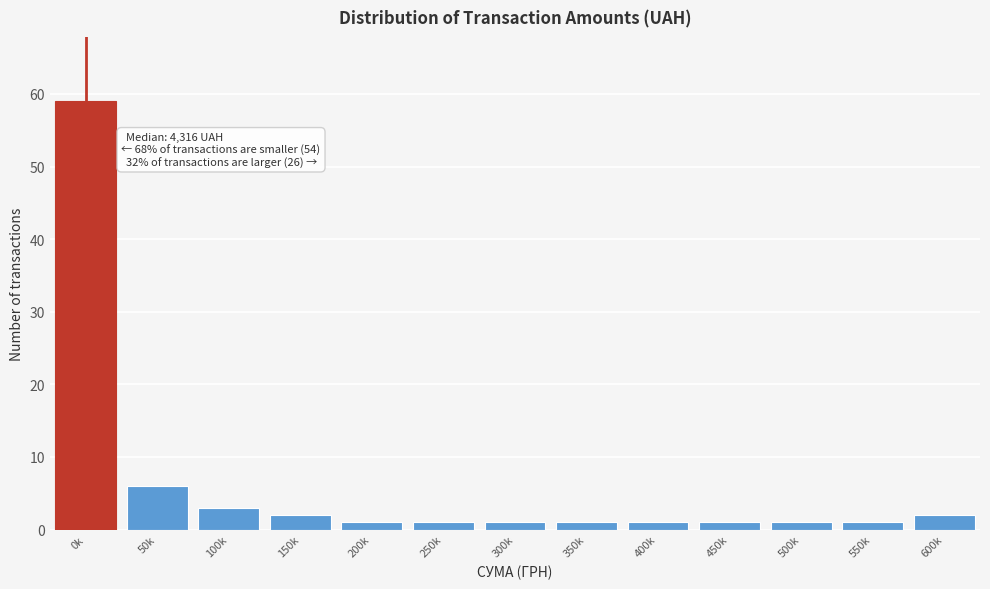

Reading right to left, transcribe all the data shown in this chart.

2	1	1	1	1	1	1	1	1	2	3	6	59